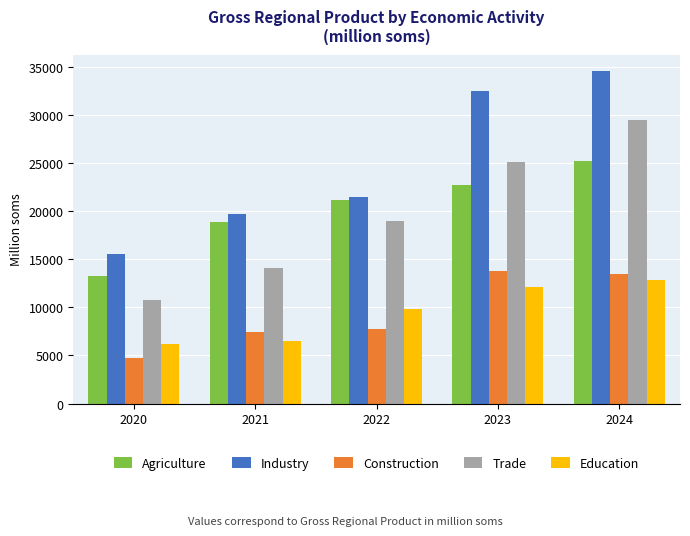

At 2024, list the series in order from largest to smallest.

Industry, Trade, Agriculture, Construction, Education